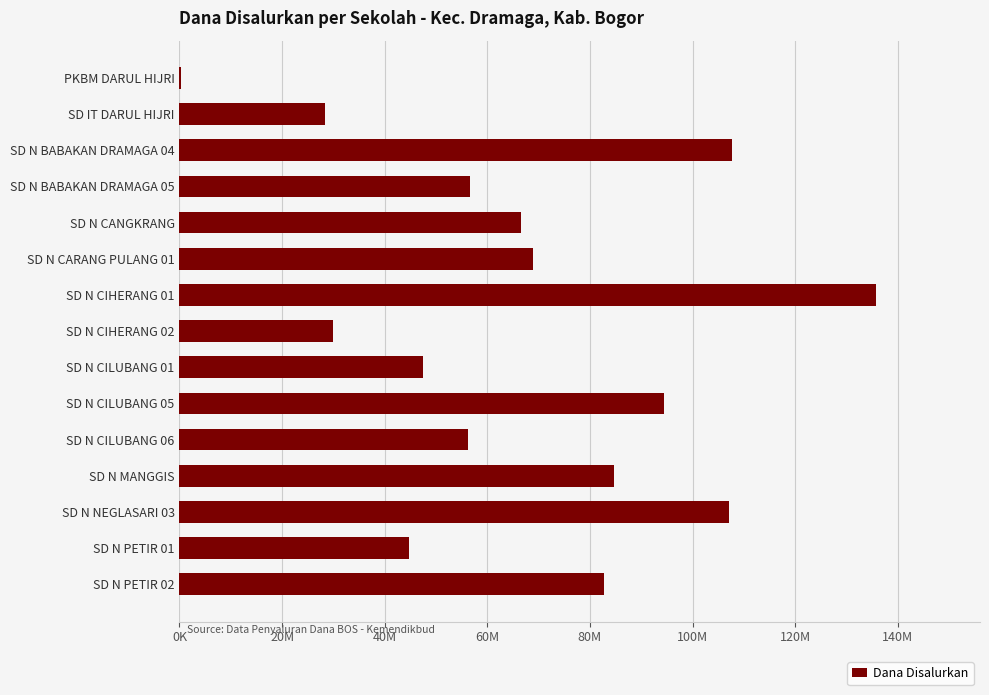

Are the bars horizontal?

Yes